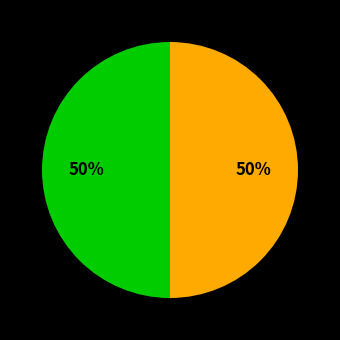

Count the number of slices in the pie.

2